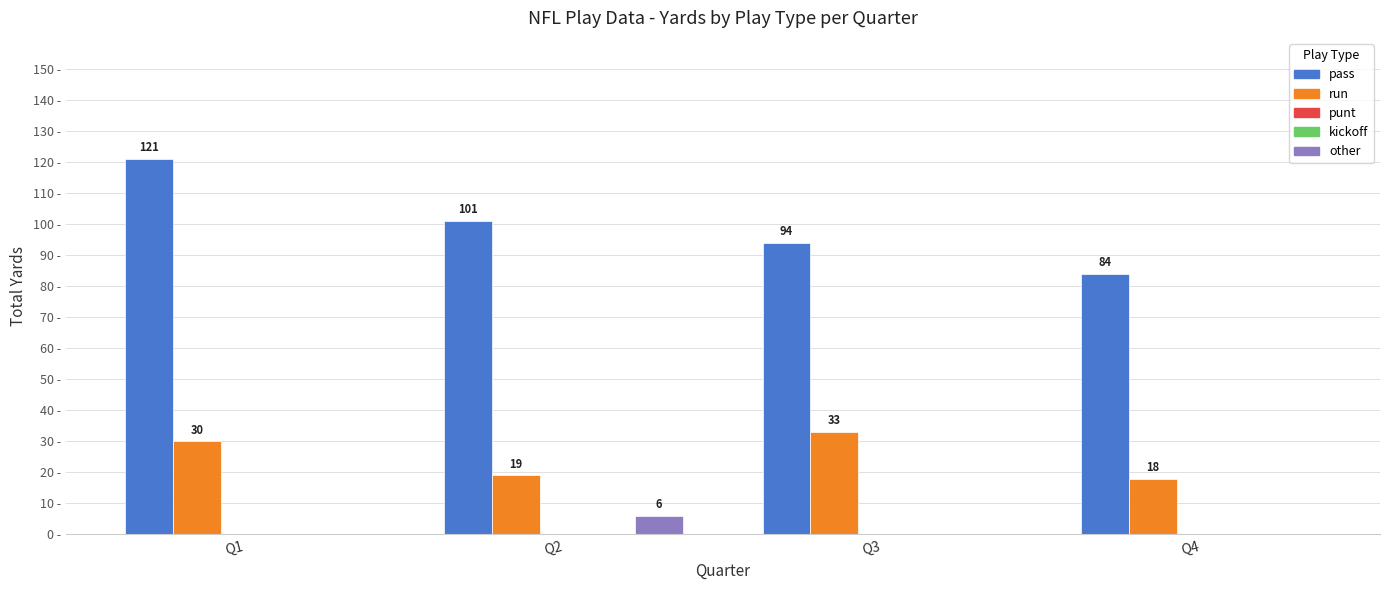

What is the difference between the highest and lowest values at Q2?

101